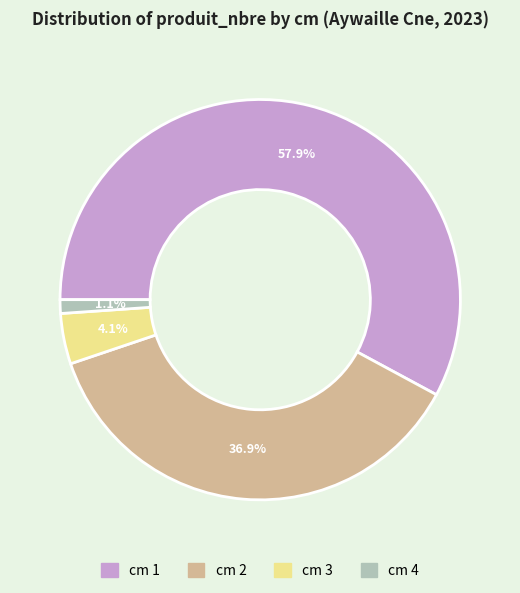

Is there a majority slice in this chart?

Yes